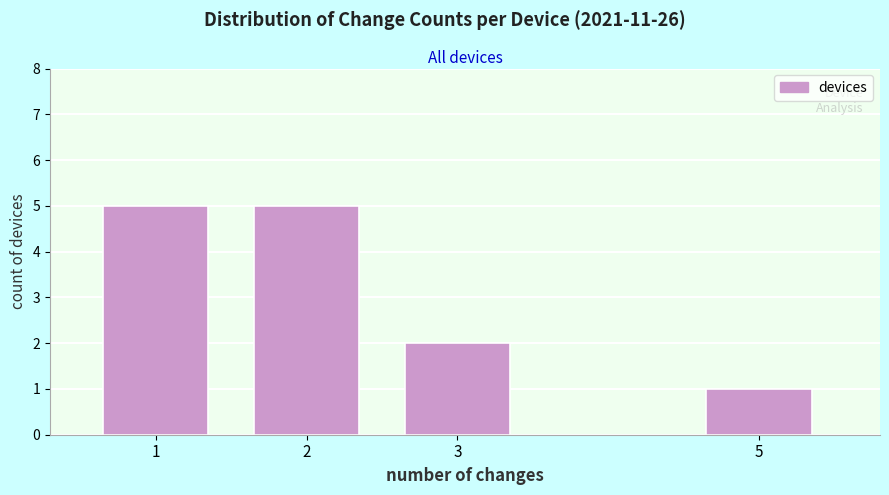

Reading left to right, list all the values displayed in this chart.

1=5	2=5	3=2	5=1